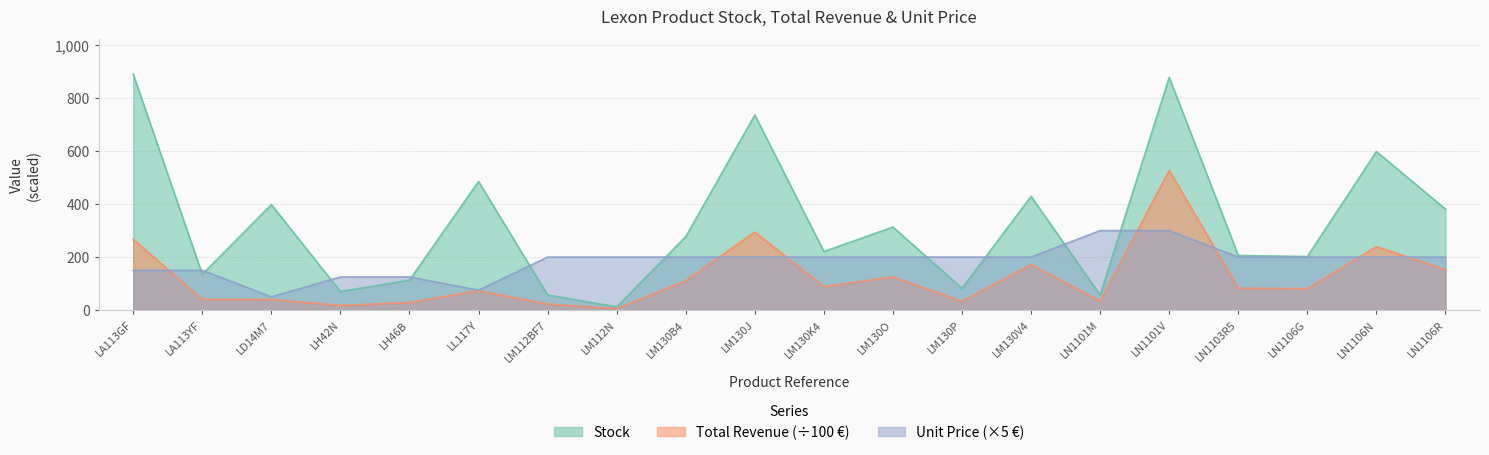

Rank the series by their average value, from lowest to highest.

Total Revenue (÷100 €), Unit Price (×5 €), Stock